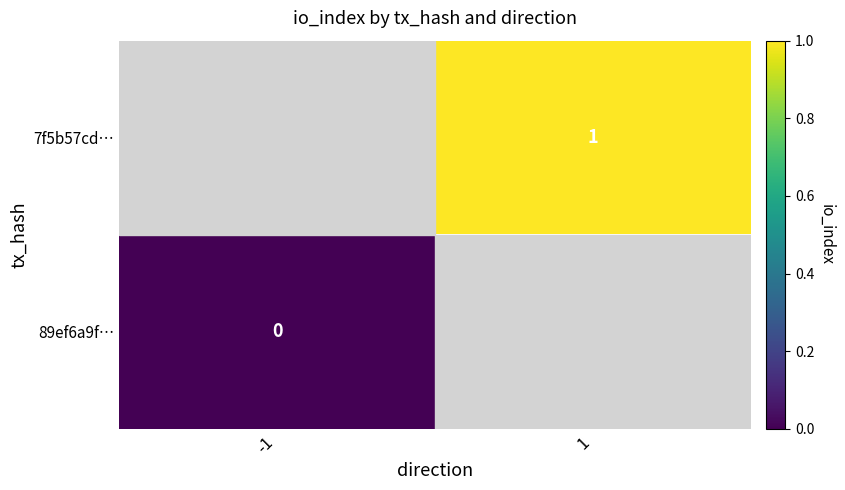

List the series in order of their peak value, highest first.

7f5b57cd…, 89ef6a9f…